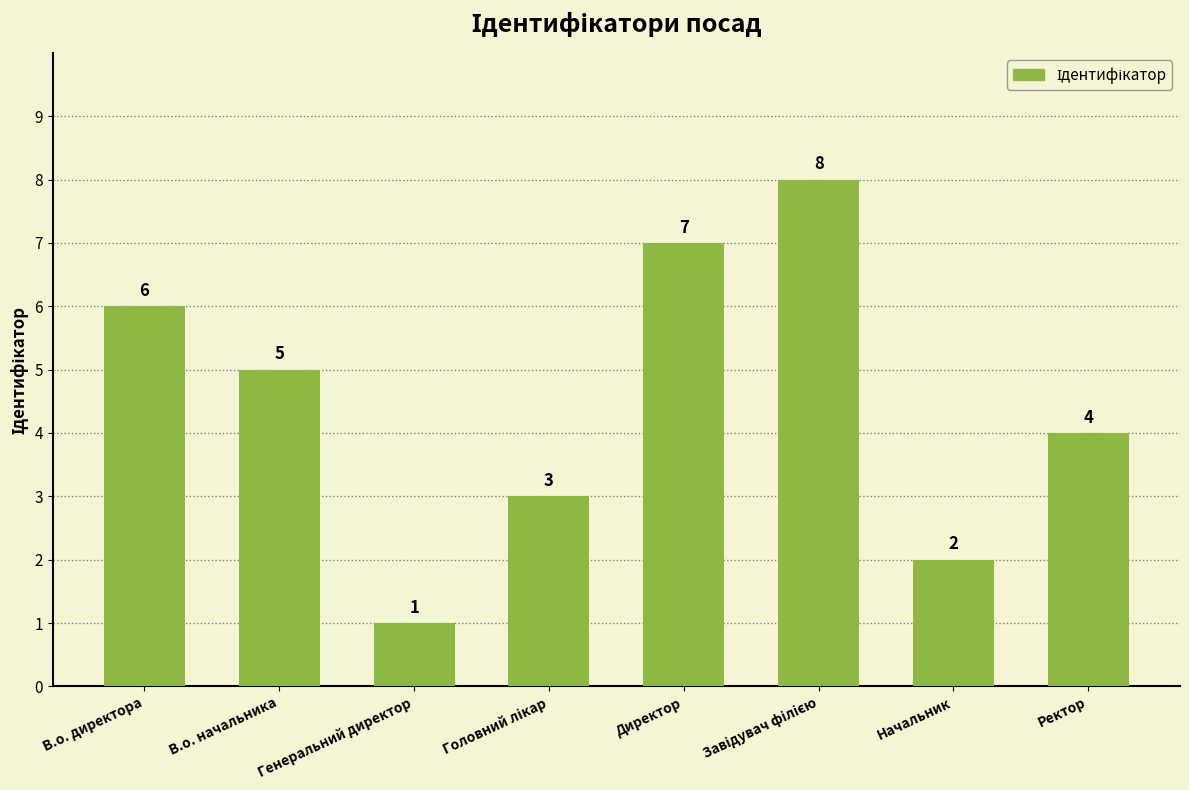

What is the difference between the second highest and minimum values?

6